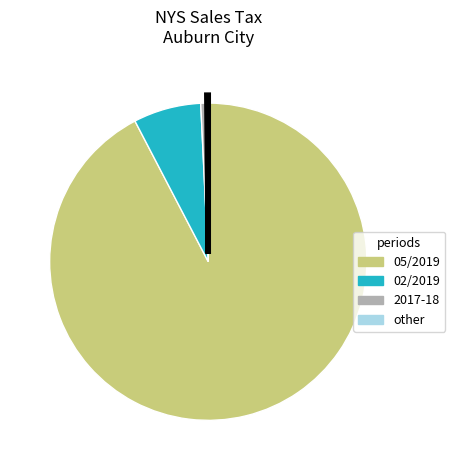

Does any single category account for the majority?

Yes